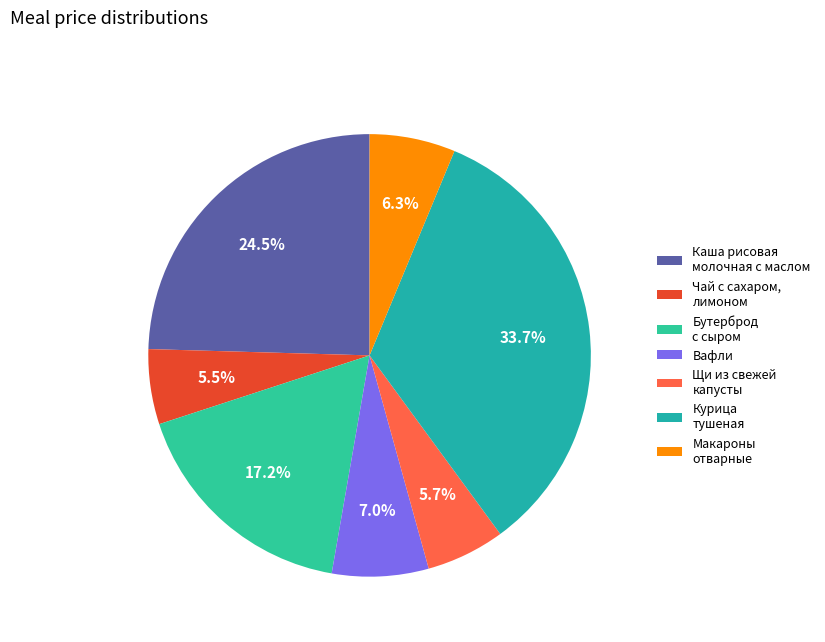

True or false: Каша рисовая молочная с маслом accounts for 5% of the total.

False